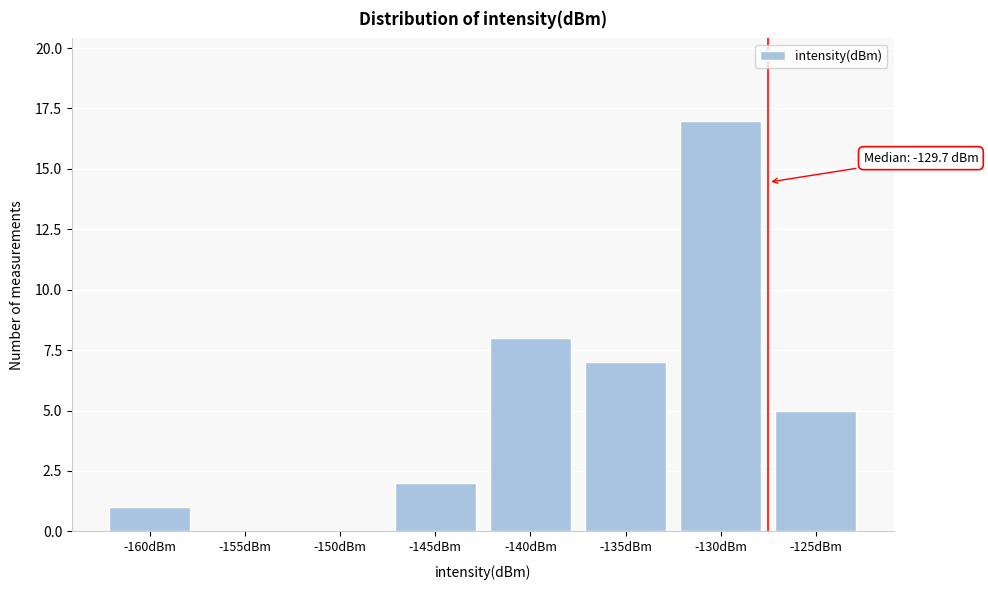

Reading left to right, list all the values displayed in this chart.

-160dBm=1	-155dBm=0	-150dBm=0	-145dBm=2	-140dBm=8	-135dBm=7	-130dBm=17	-125dBm=5